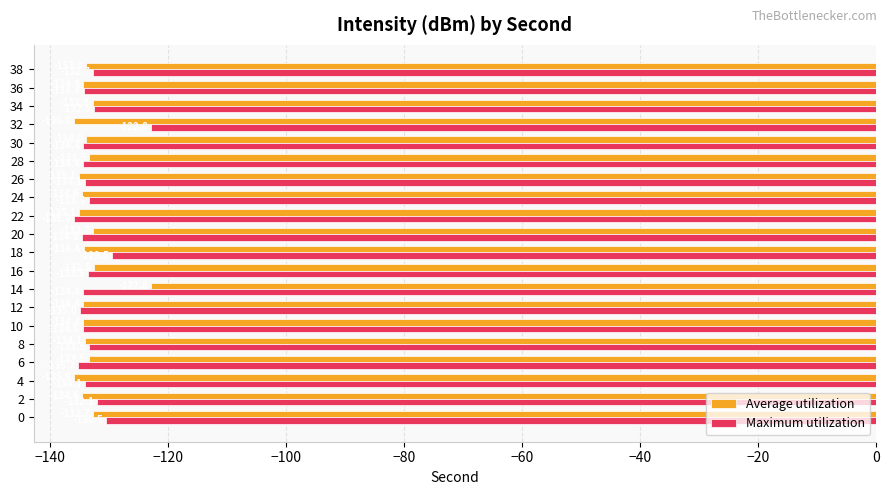

Which label corresponds to the smallest value in the chart?

32